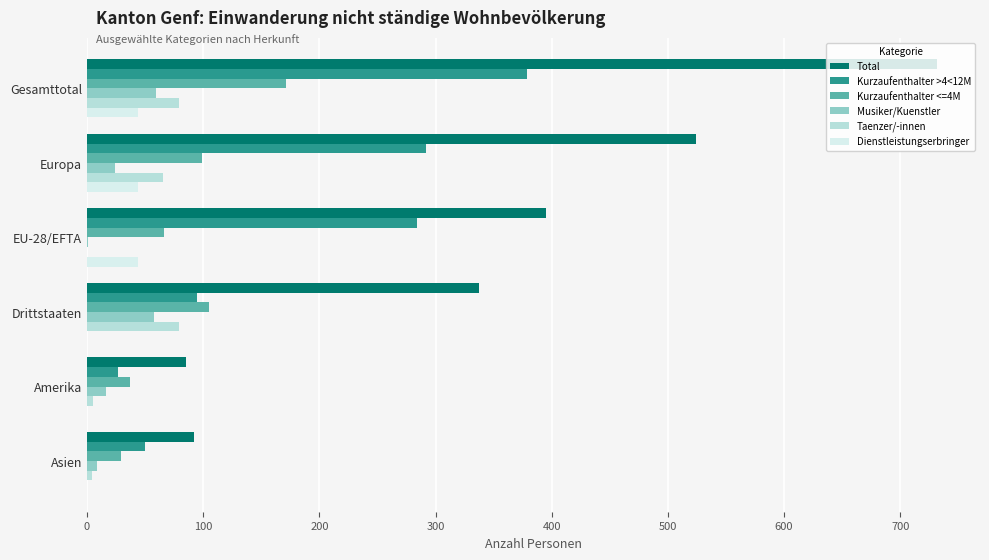

Which series changed the most between Europa and Drittstaaten?

Kurzaufenthalter >4<12M